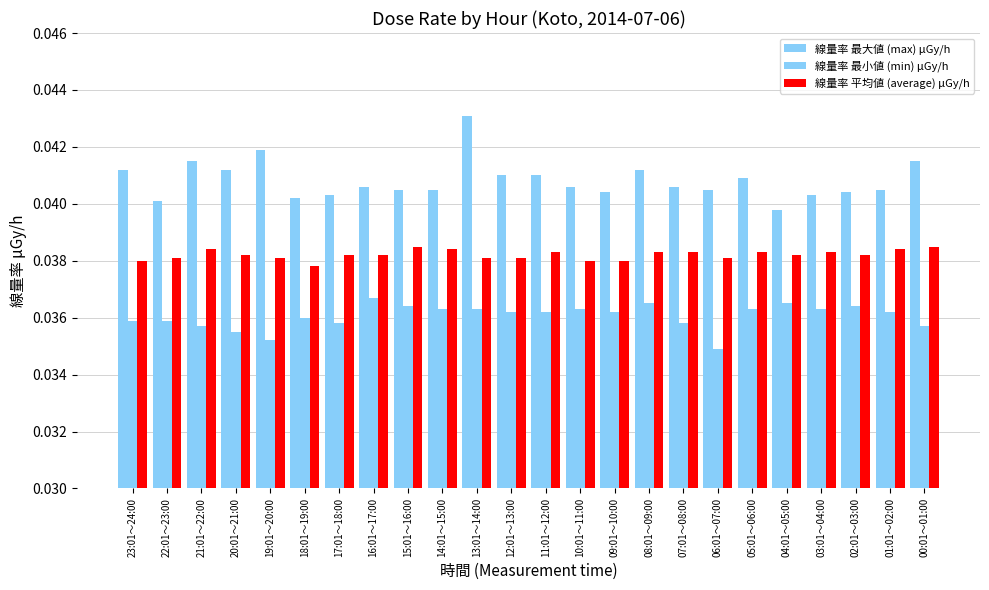

Is it true that 線量率 最小値 (min) μGy/h equals 0.1 at 14:01～15:00?

False